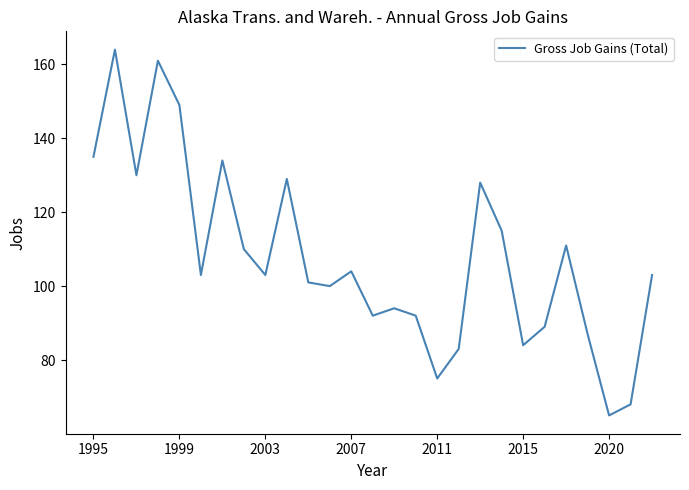

How many lines are shown in the chart?

1